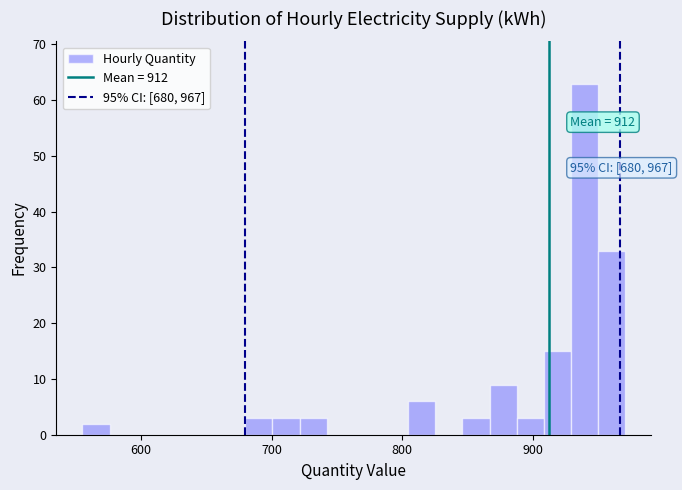

Around what value on the x-axis is the tallest bar? Give the approximate position of its centre, as read against the axis.

940